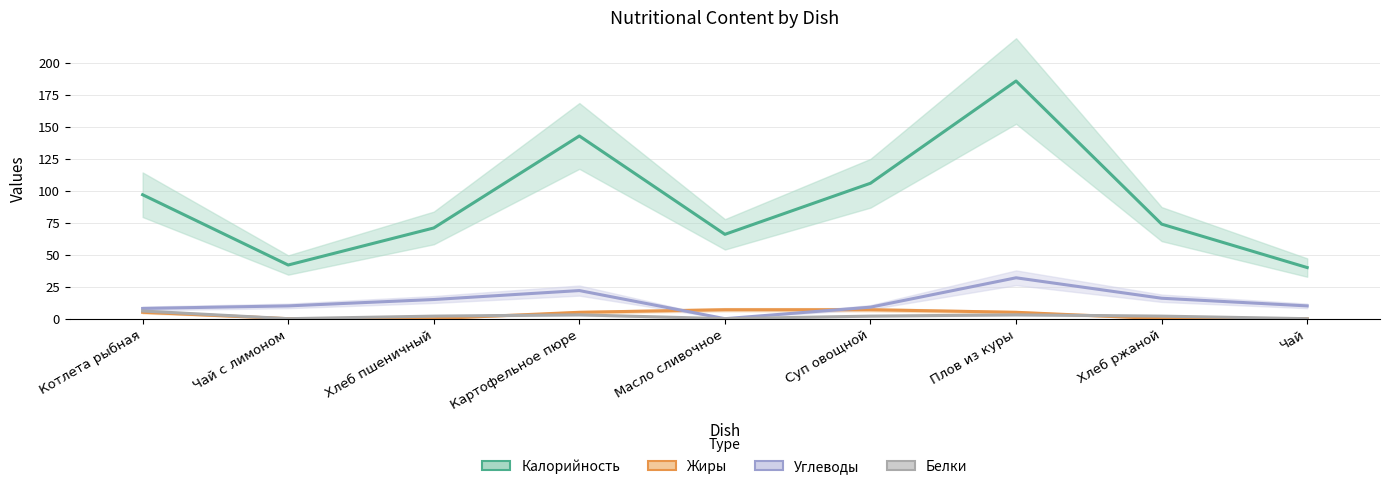

How many data points in Калорийность are above 74?

4